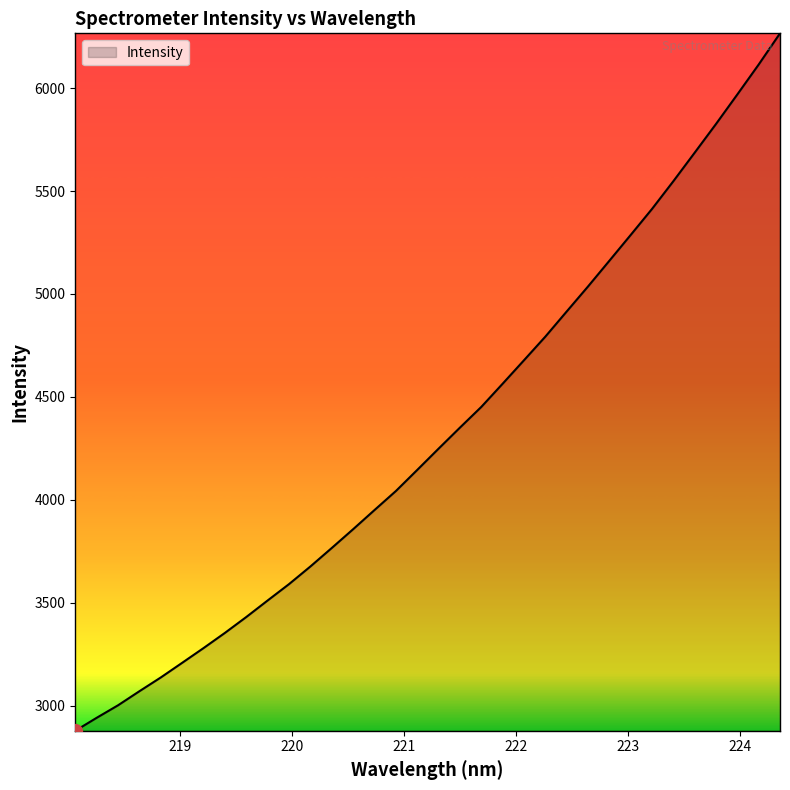

How many categories are shown in the chart?

34